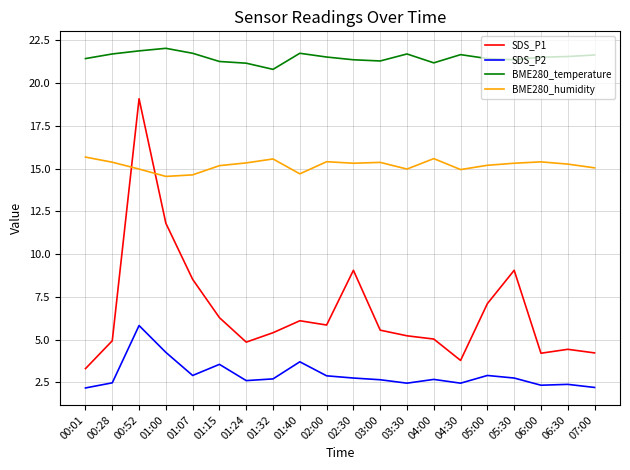

True or false: SDS_P1 has a value of 1.9 at 01:32.

False